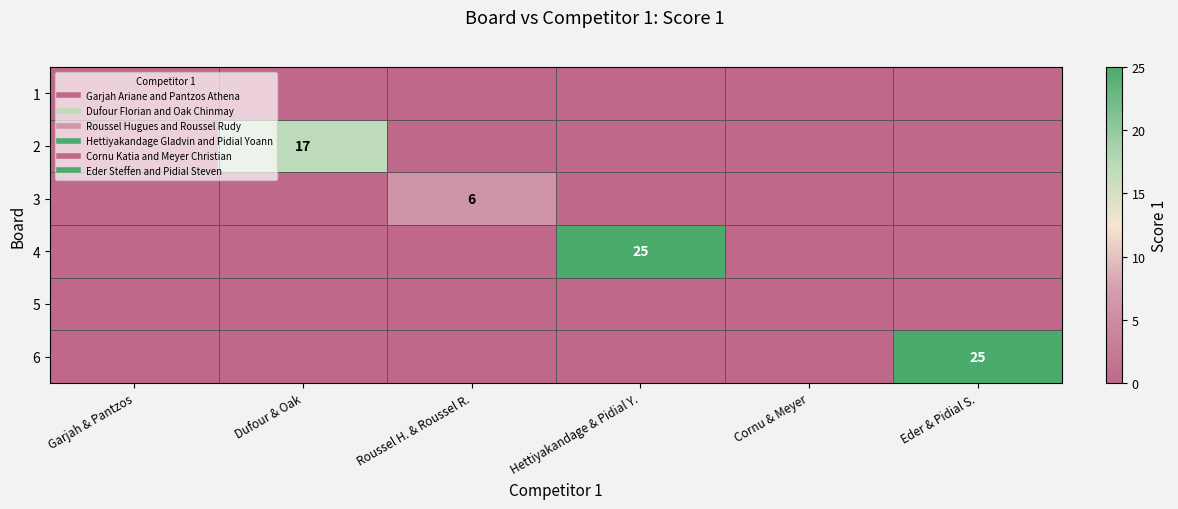

Which series has the largest total across all categories?

4